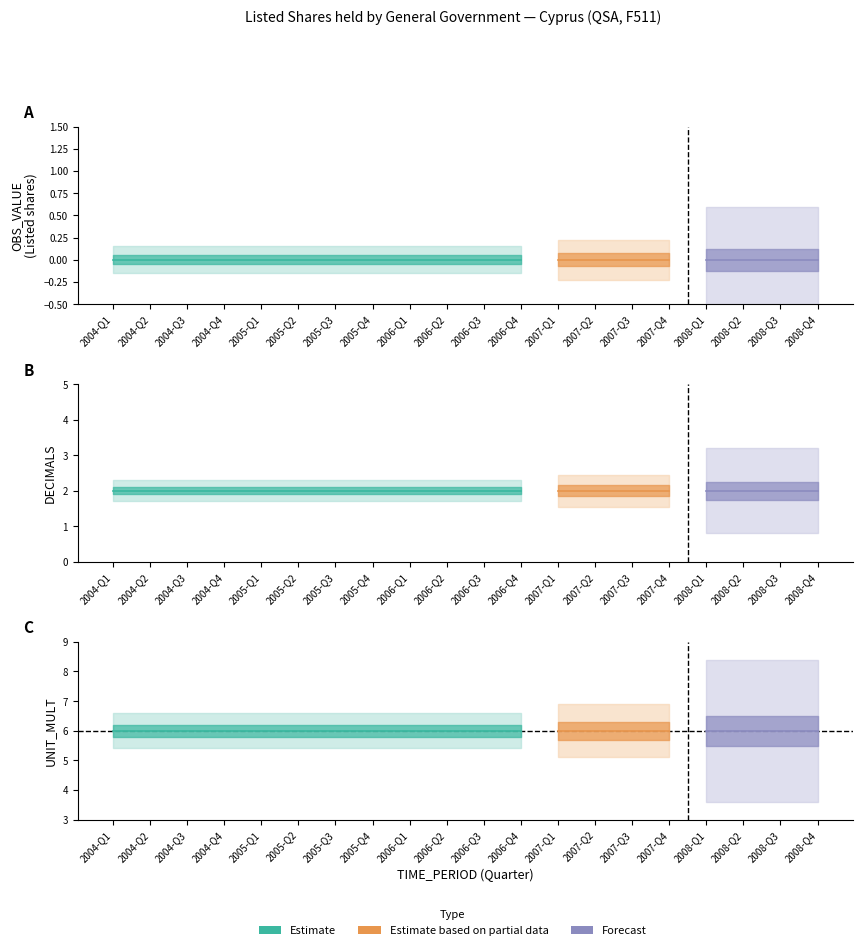

True or false: UNIT_MULT has more than 2 points higher than both neighbors.

False